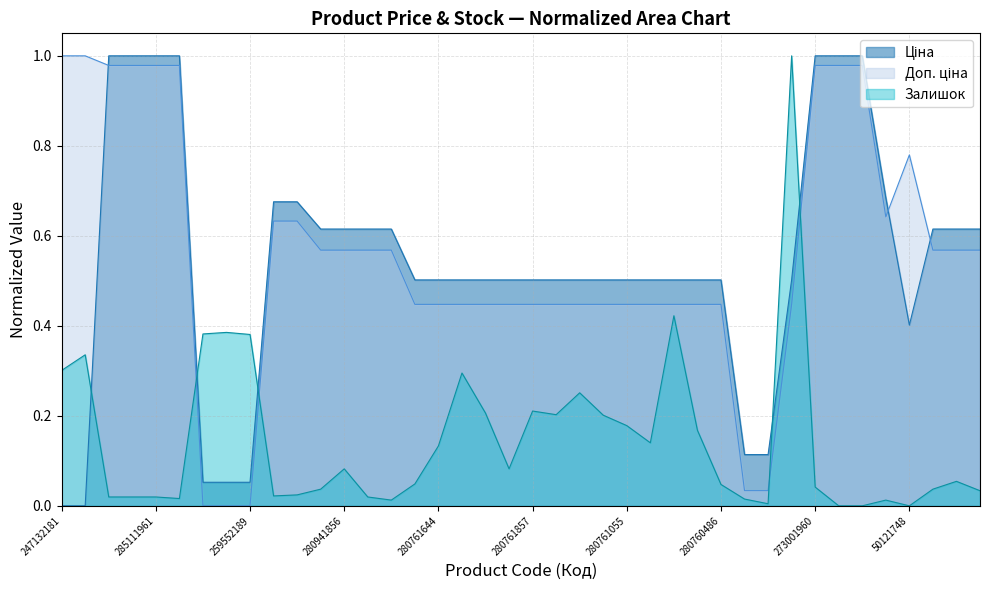

Reading left to right, transcribe all the data shown in this chart.

Ціна: 0.0	0.0	1.0	1.0	1.0	1.0	0.1	0.1	0.1	0.7	0.7	0.6	0.6	0.6	0.6	0.5	0.5	0.5	0.5	0.5	0.5	0.5	0.5	0.5	0.5	0.5	0.5	0.5	0.5	0.1	0.1	0.5	1.0	1.0	1.0	0.7	0.4	0.6	0.6	0.6
Доп. ціна: 1.0	1.0	1.0	1.0	1.0	1.0	0.0	0.0	0.0	0.6	0.6	0.6	0.6	0.6	0.6	0.4	0.4	0.4	0.4	0.4	0.4	0.4	0.4	0.4	0.4	0.4	0.4	0.4	0.4	0.0	0.0	0.4	1.0	1.0	1.0	0.6	0.8	0.6	0.6	0.6
Залишок: 0.3	0.3	0.0	0.0	0.0	0.0	0.4	0.4	0.4	0.0	0.0	0.0	0.1	0.0	0.0	0.0	0.1	0.3	0.2	0.1	0.2	0.2	0.3	0.2	0.2	0.1	0.4	0.2	0.0	0.0	0.0	1.0	0.0	0.0	0.0	0.0	0.0	0.0	0.1	0.0